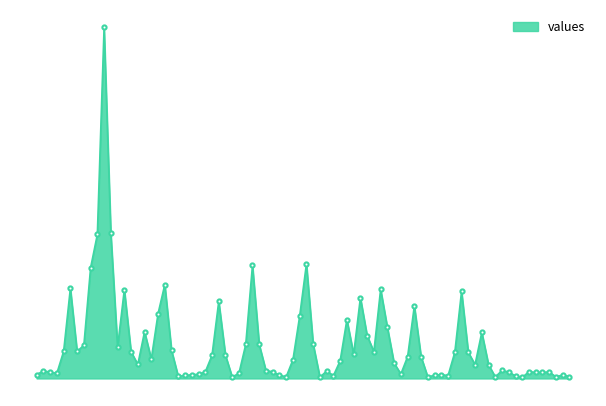

What is the value of the 2nd point from the left?

16